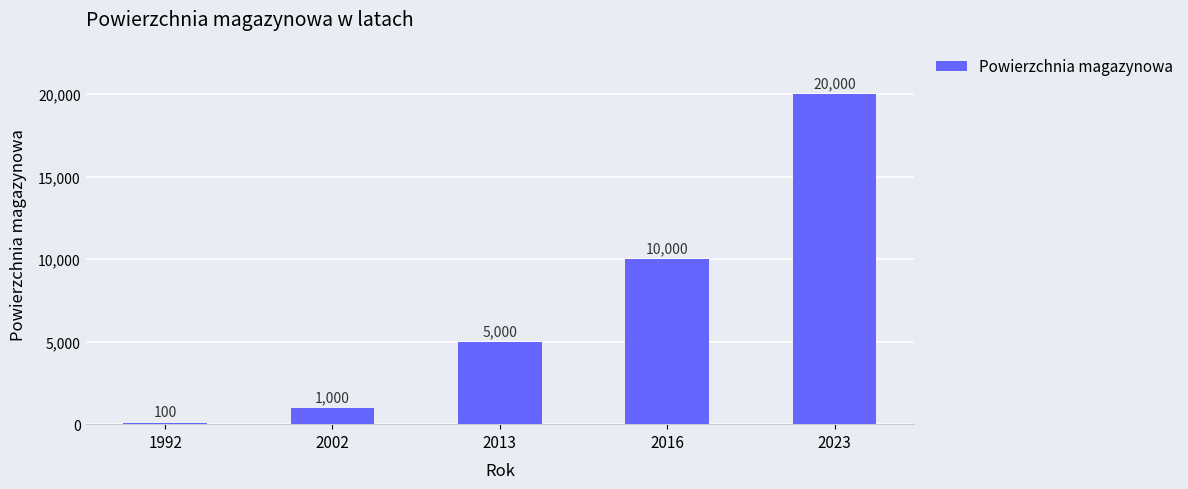

What is the sum of all values?

36100